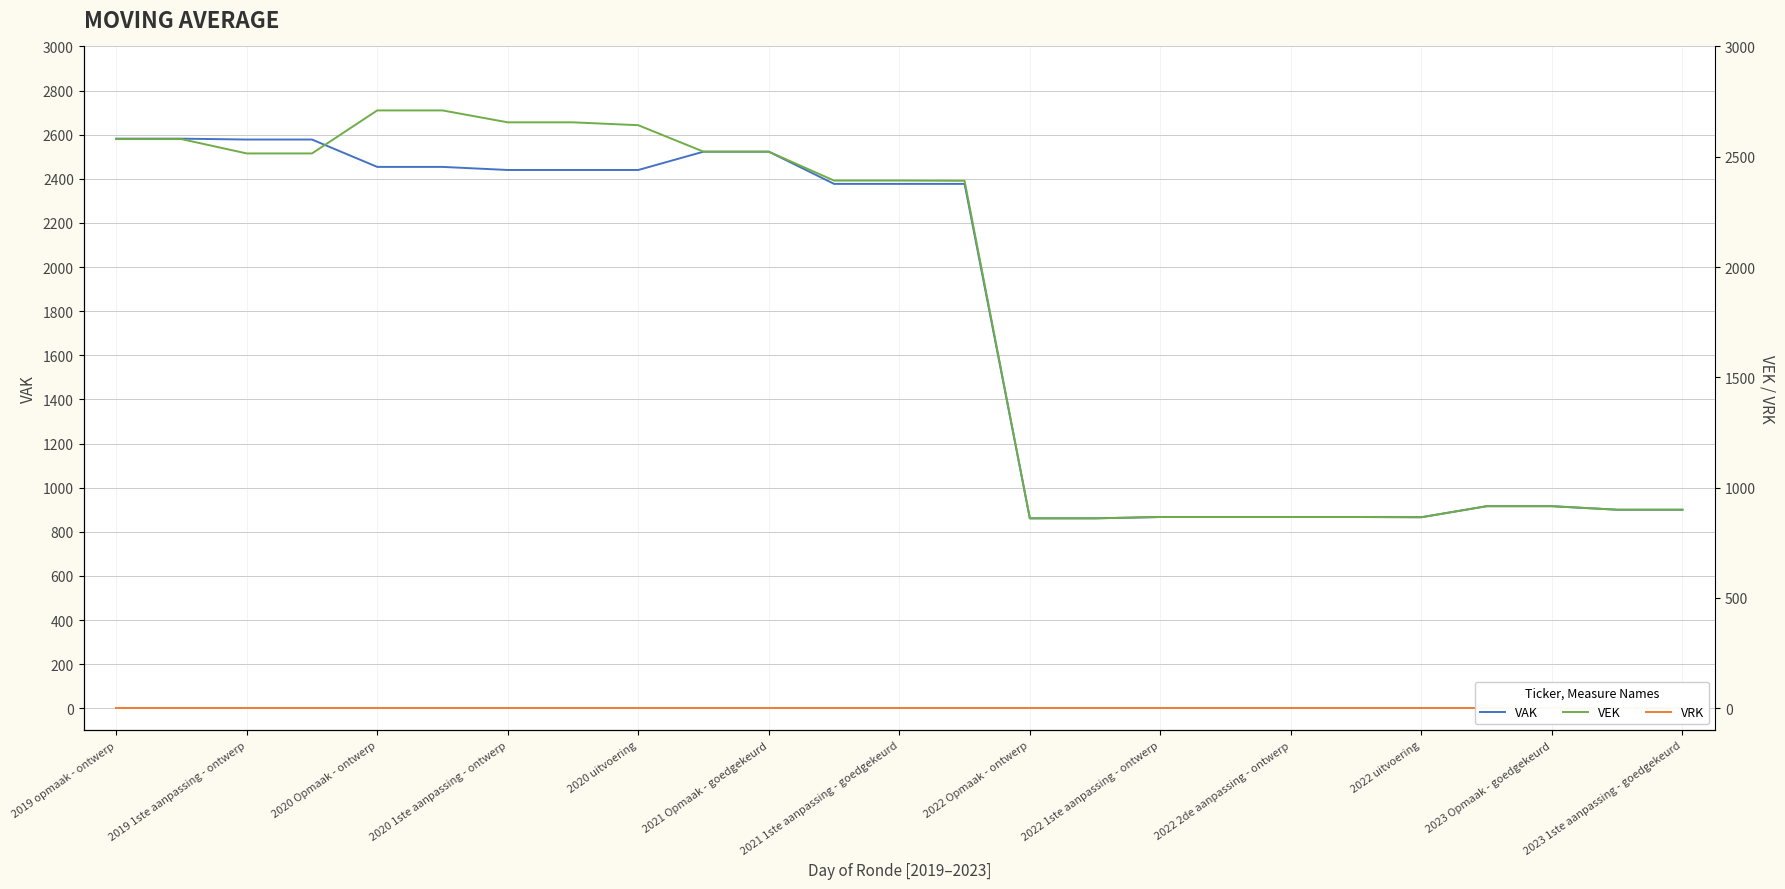

Which series has the largest range (max minus min)?

VEK